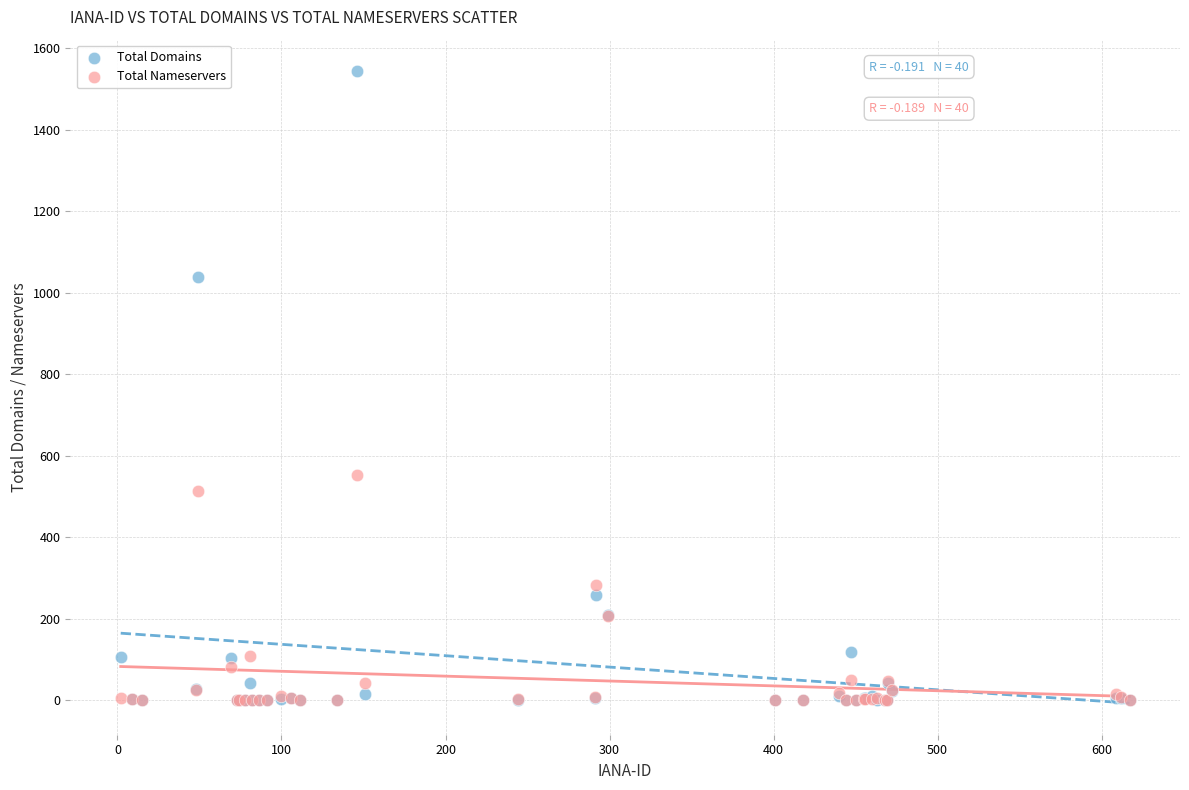

Across all series, what Y value is closest to 772?

553